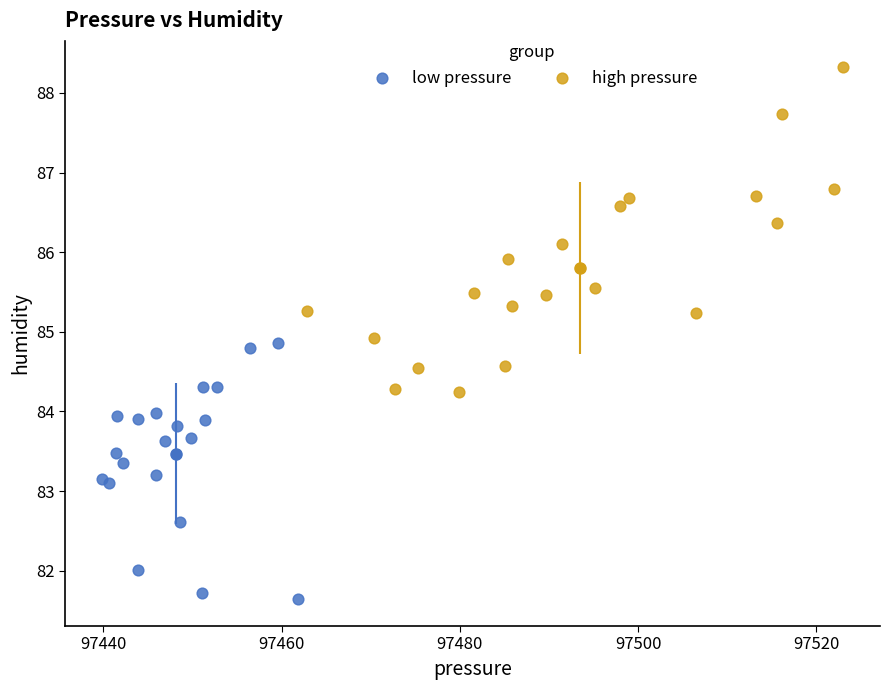

Which series reaches the maximum Y coordinate?

high pressure